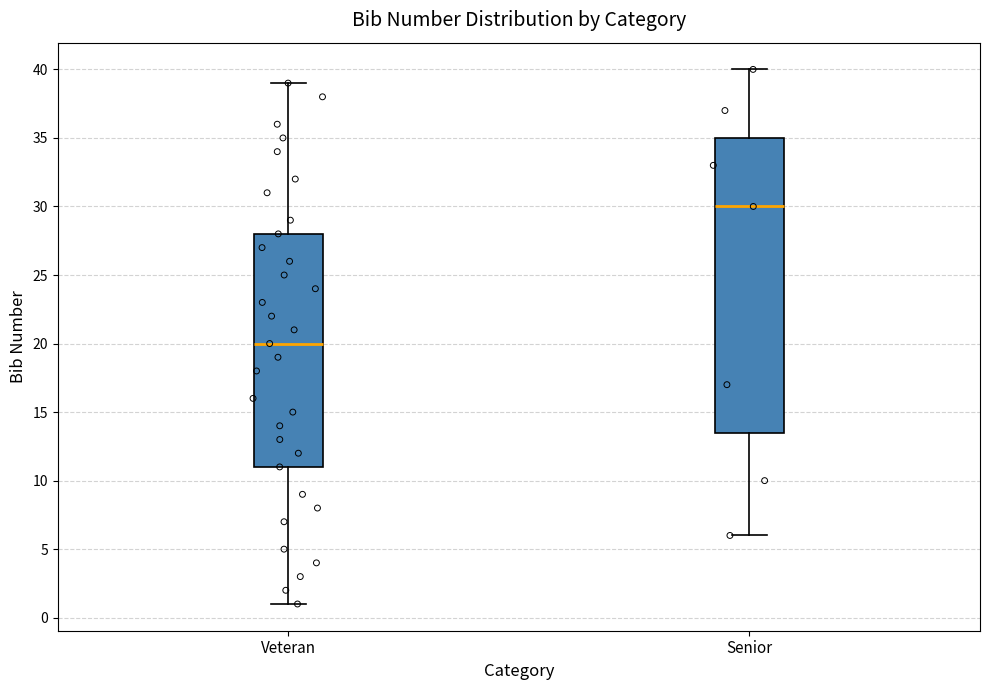

Which box has the highest median line?

Senior